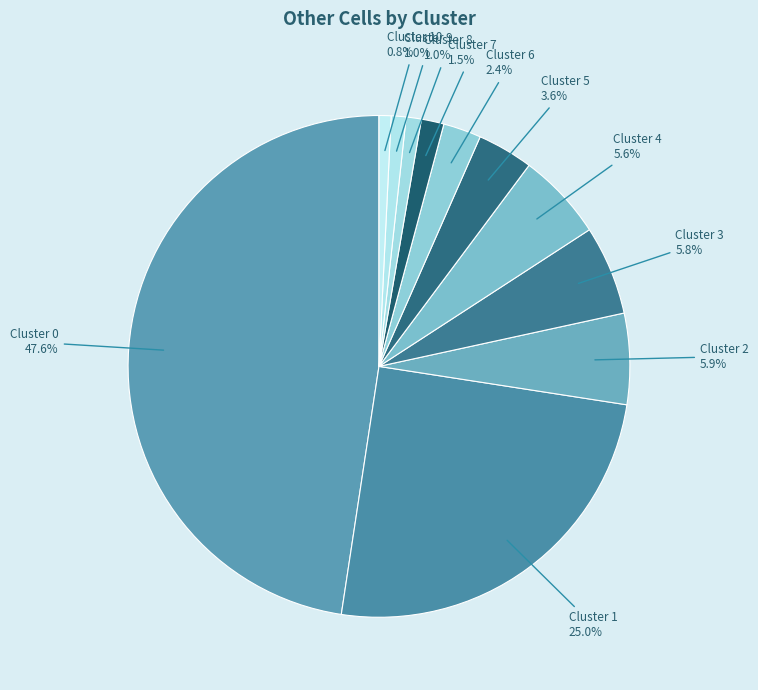

To the nearest percent, what is the combined percentage of Cluster 8 and Cluster 5?

5%